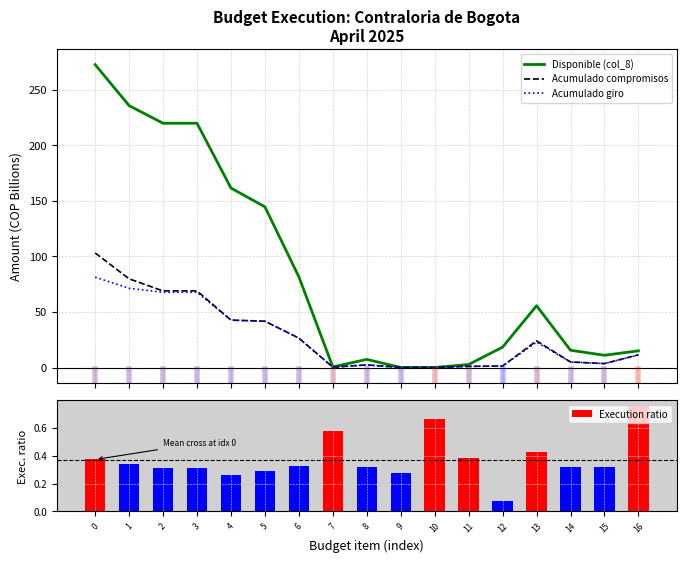

Count the Execution ratio values in the range 0 to 1.

17